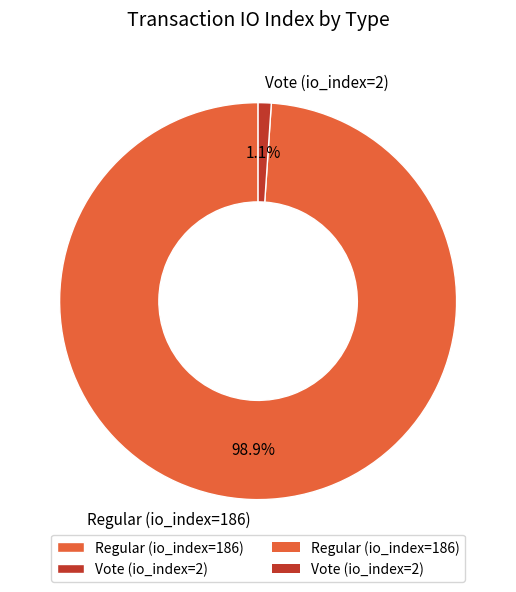

The Vote (io_index=2) slice represents 16% of the pie. True or false?

False